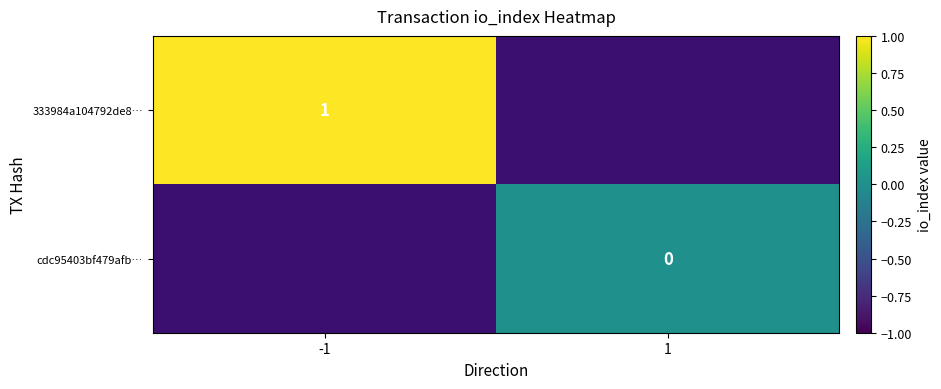

Is the value of cdc95403bf479afb… at 1 greater than the value of 333984a104792de8… at -1?

No